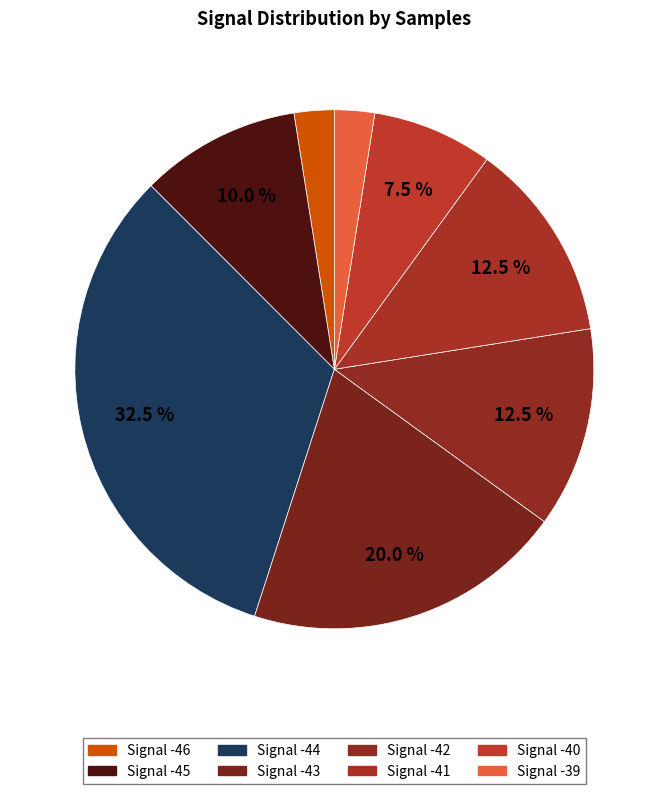

Count the number of slices in the pie.

8